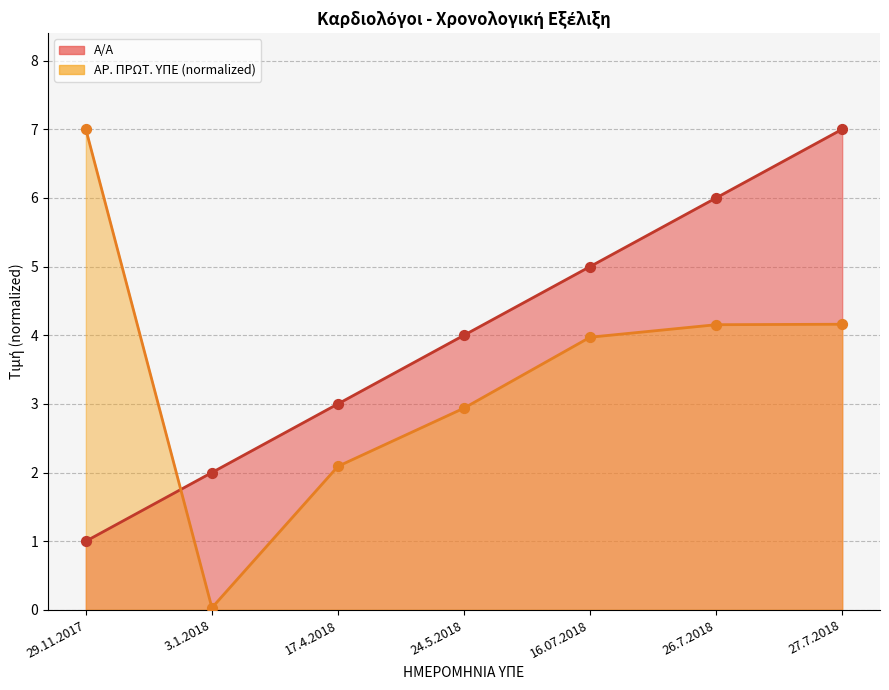

What are all the series names shown in the legend?

Α/Α, ΑΡ. ΠΡΩΤ. ΥΠΕ